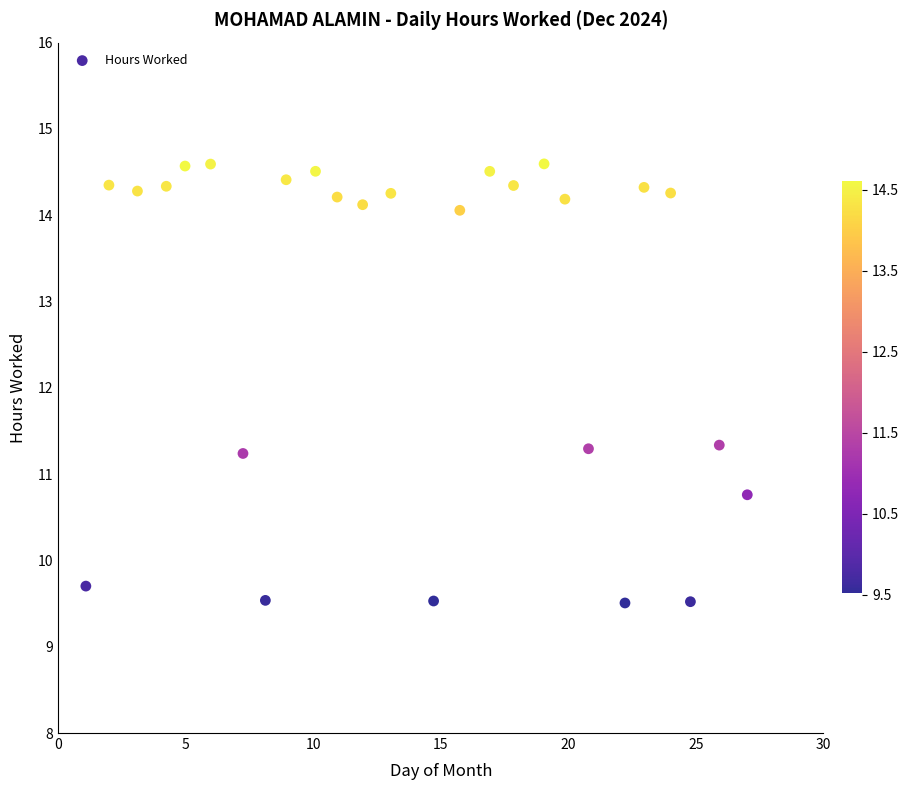

What is the range of X values (max minus min)?

25.9